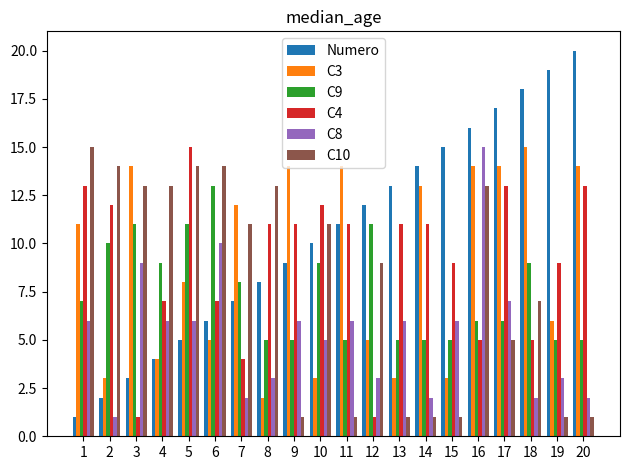

Rank the categories by Numero value from lowest to highest.

1, 2, 3, 4, 5, 6, 7, 8, 9, 10, 11, 12, 13, 14, 15, 16, 17, 18, 19, 20